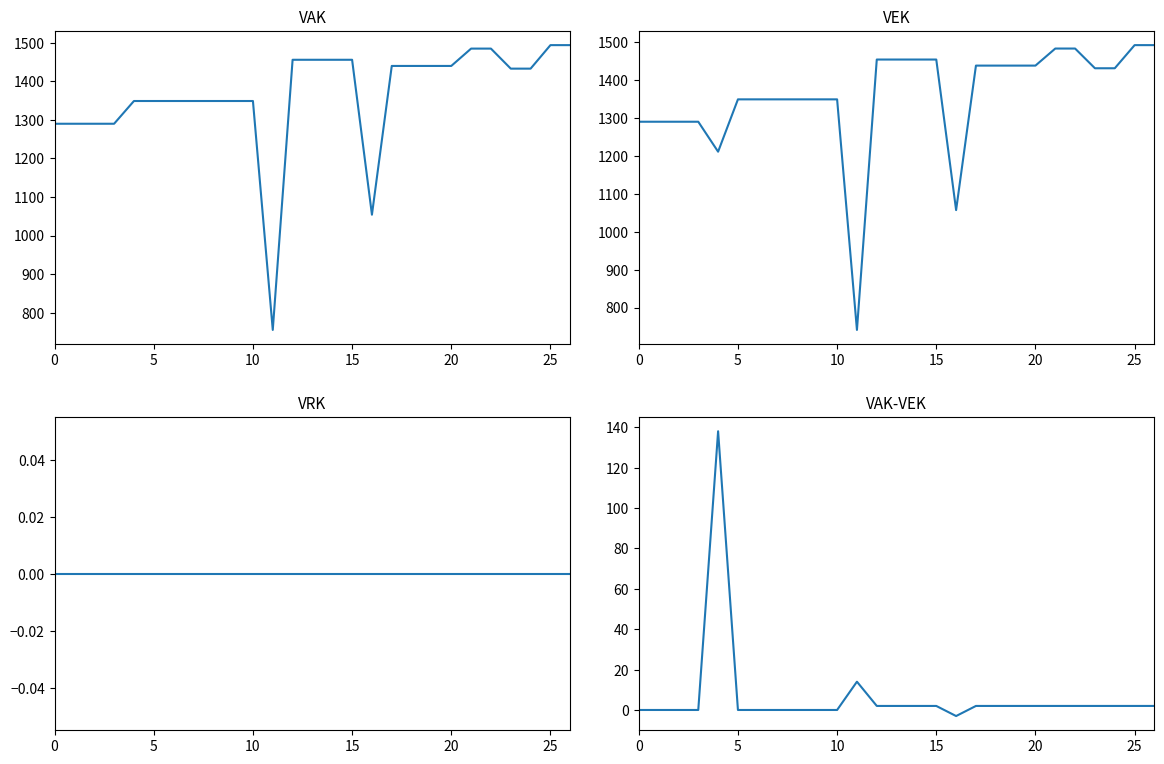

True or false: VEK has more than 1 points higher than both neighbors.

False